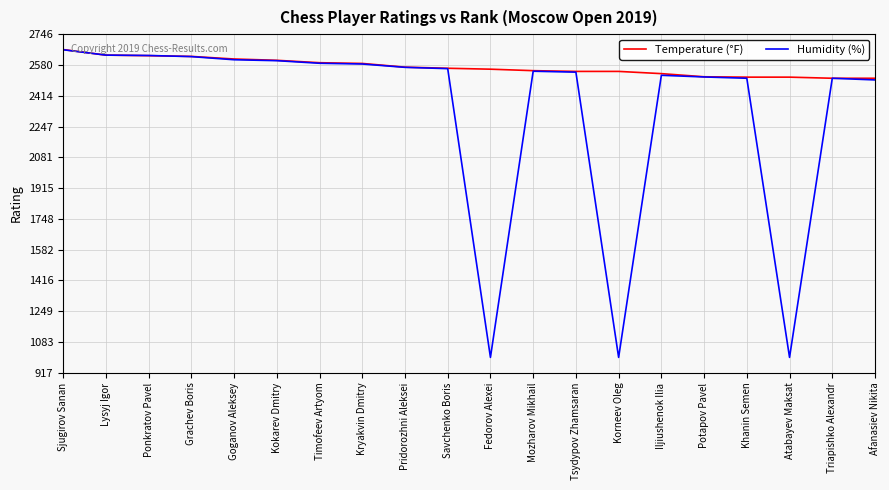

Which series has the largest range (max minus min)?

Humidity (%)